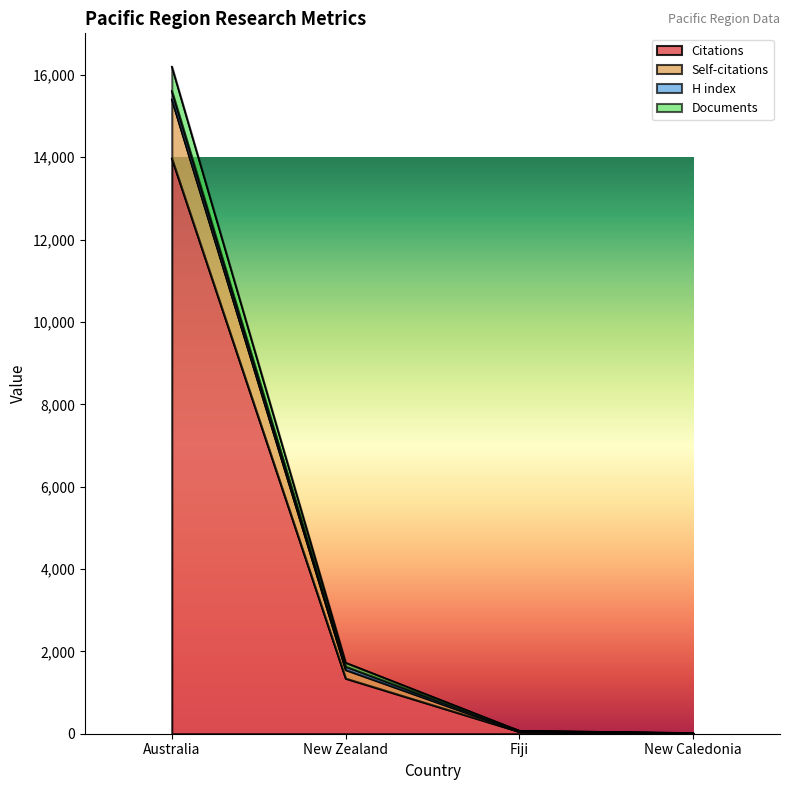

What is the difference between the maximum and second lowest values in the Citations series?

13918